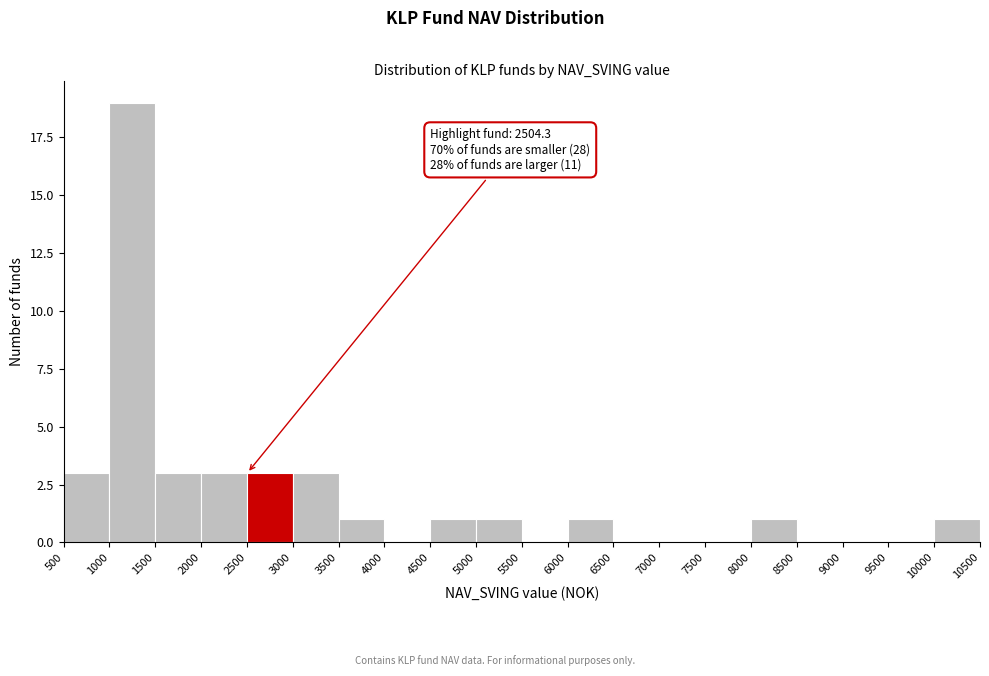

Over which range of the x-axis is the bar tallest?

1000 to 1500